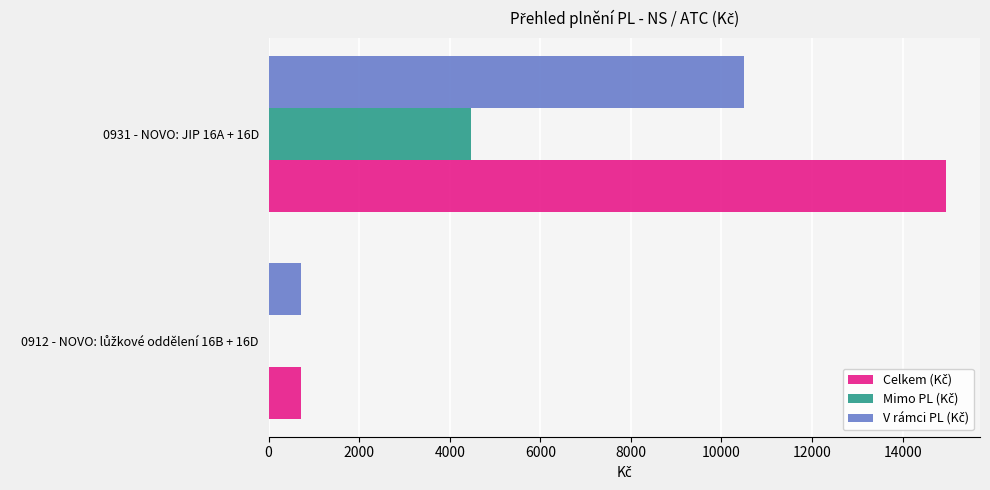

What is the total value across all series at 0931 - NOVO: JIP 16A + 16D?

29922.0